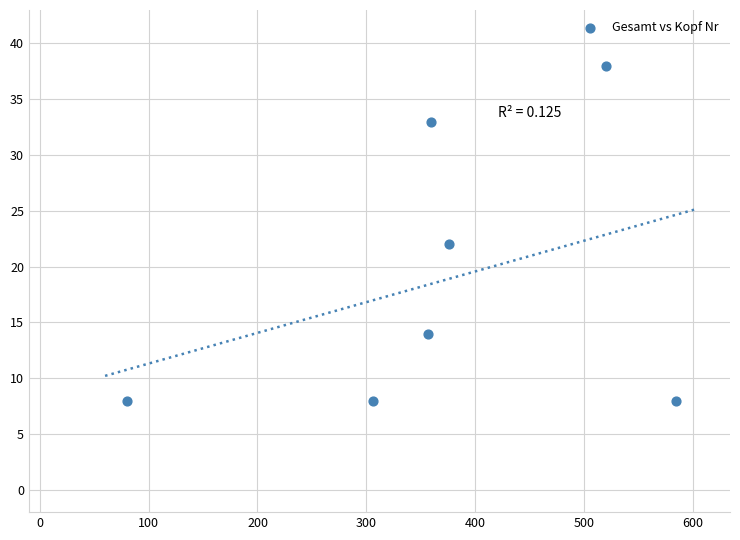

What is the average Y value?

19